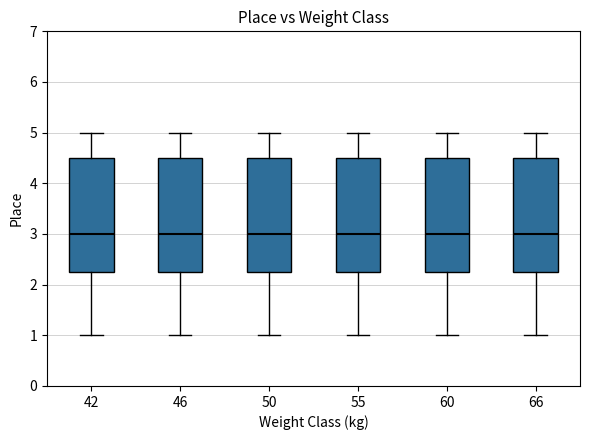

Where does the upper whisker of the box at x = 42 end on the y-axis? The values are not printed on the chart, so give them approximately, as read against the axis.

5.0